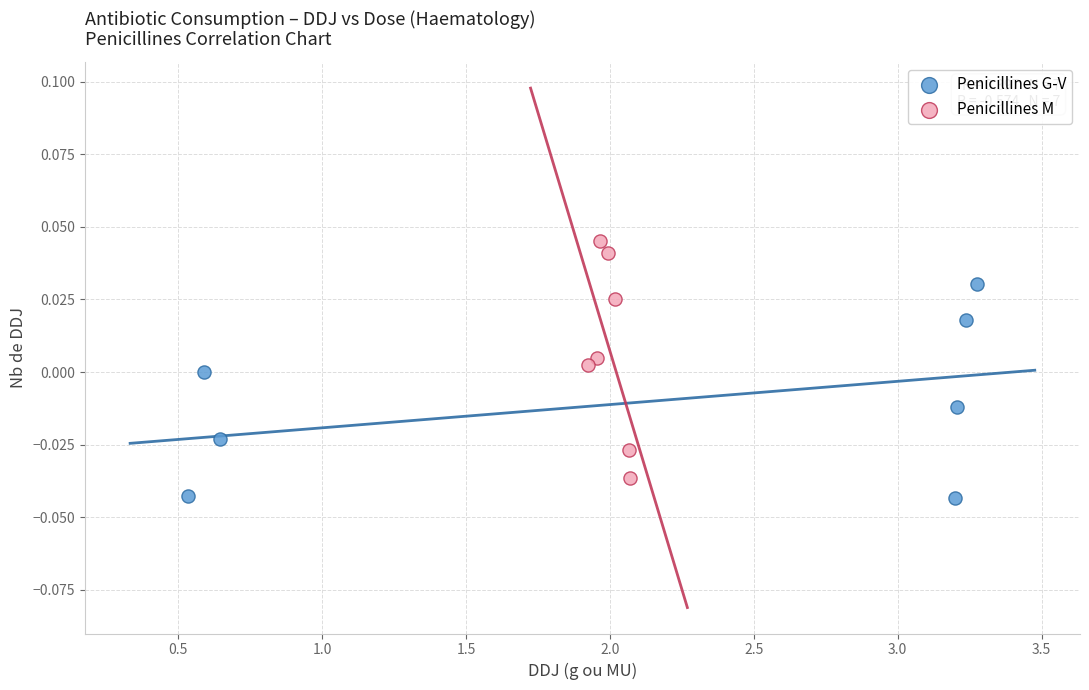

Which series contains the lowest Y value?

Penicillines G-V